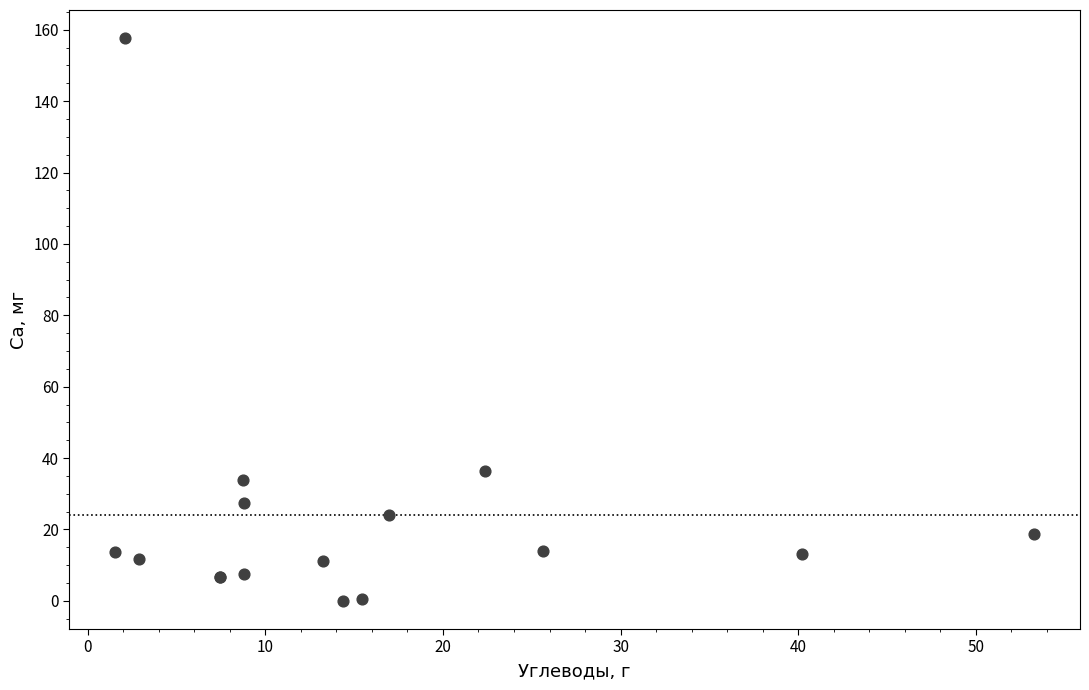

What Y value in the scatter plot is closest to 78?

36.4